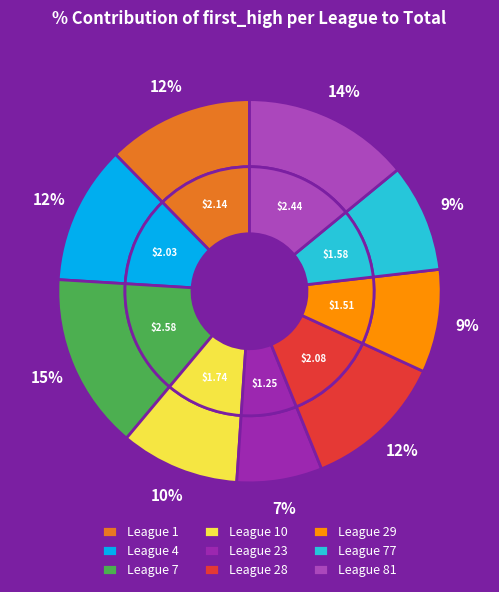

Rank the categories by value from lowest to highest.

23, 29, 77, 10, 4, 28, 1, 81, 7